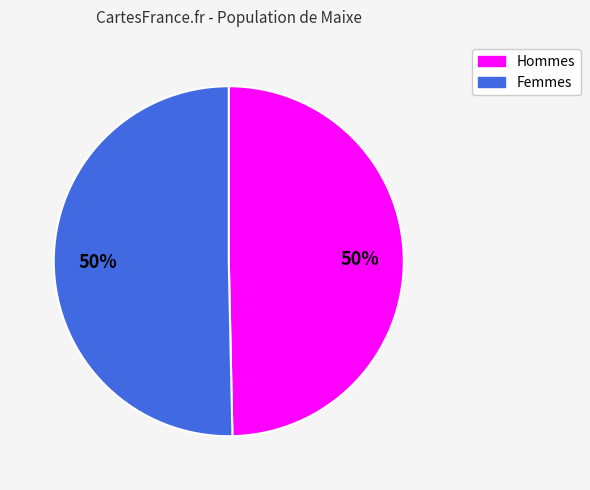

To the nearest percent, what is the average slice percentage?

50%